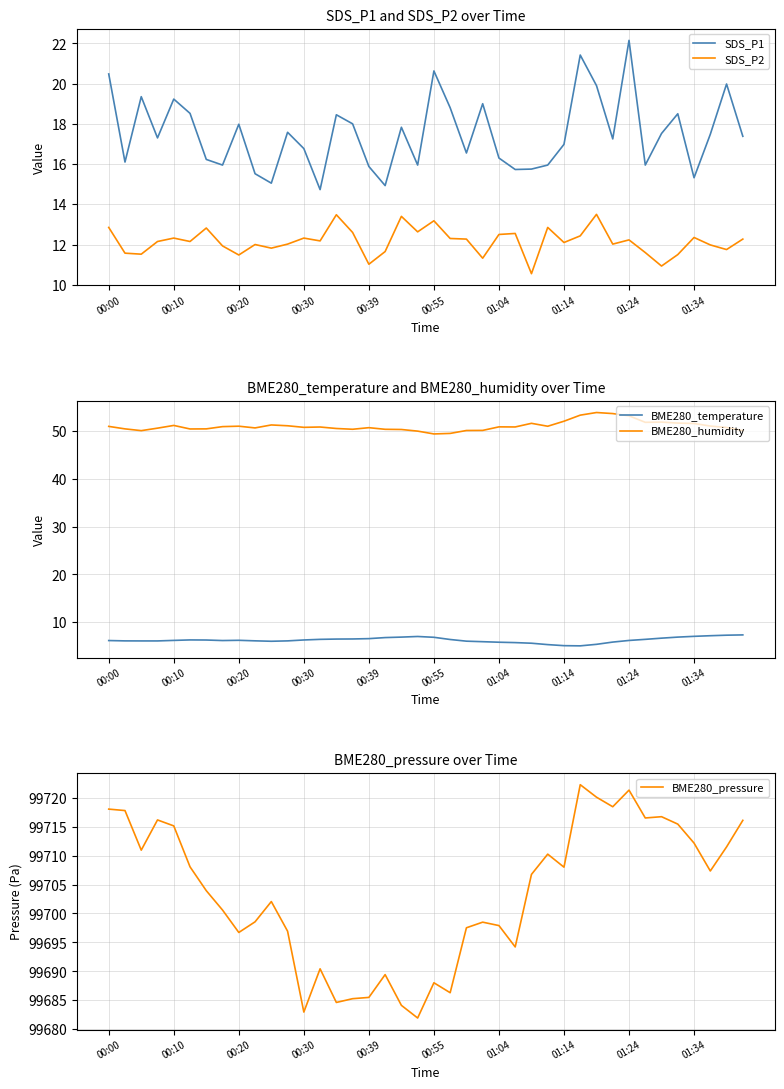

What is the difference between the maximum and minimum values in the SDS_P2 series?

2.9